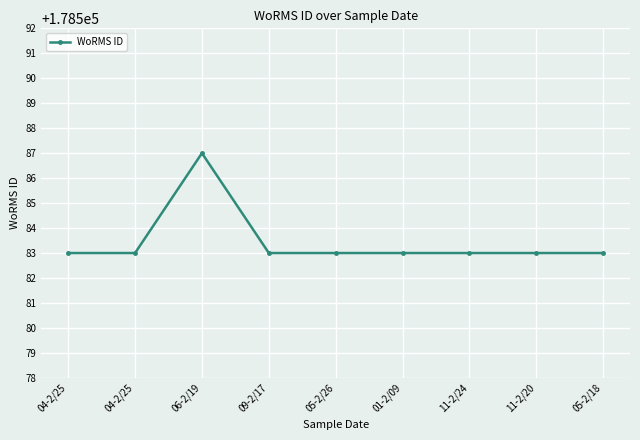

How many distinct data groups are displayed?

1